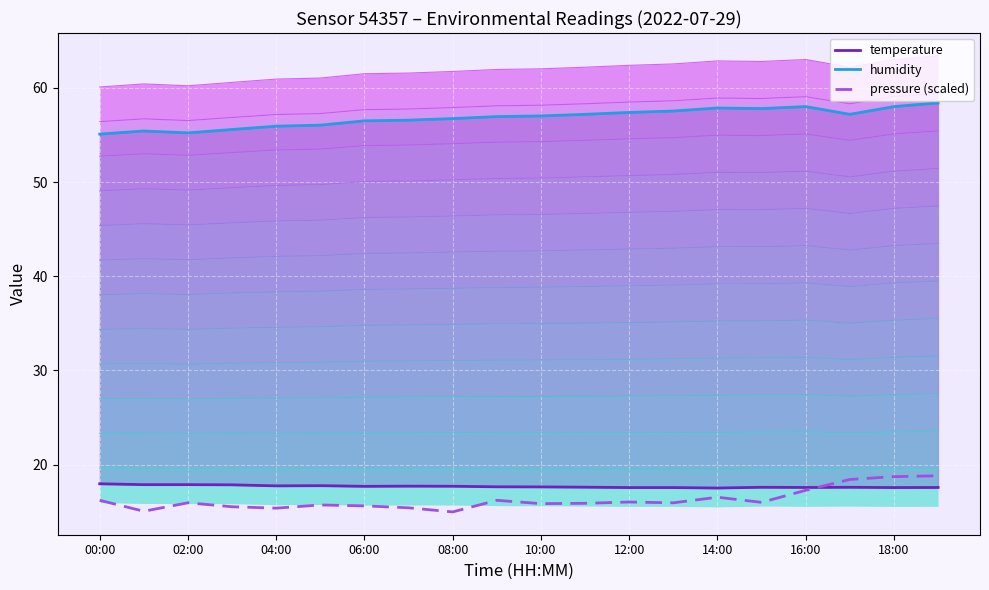

The value of pressure (scaled) at 06:00 is 21.3. True or false?

False